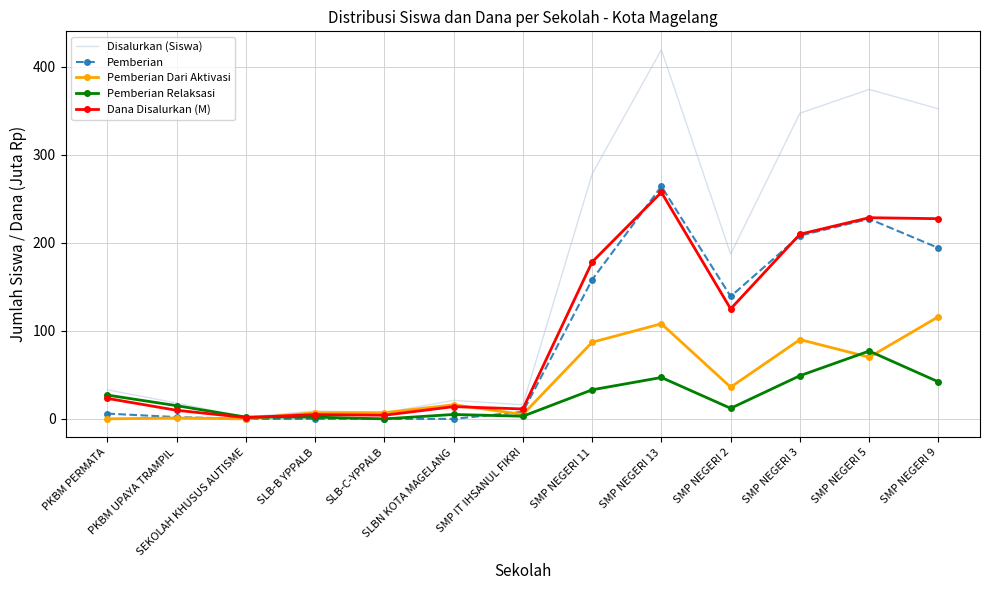

At how many categories does at least one series exceed 56?

6